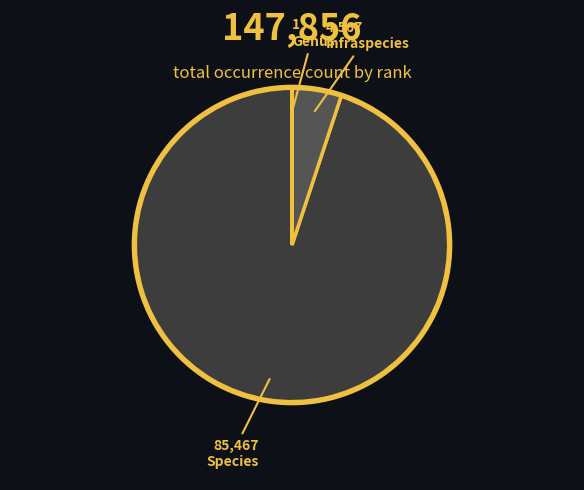

Is it true that Species is 99% of the pie?

False